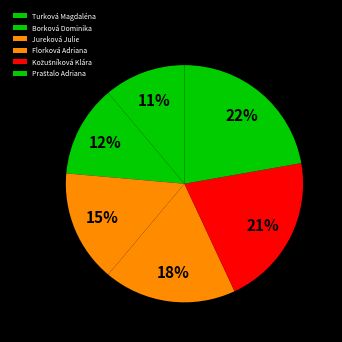

To the nearest percent, what is the average slice percentage?

17%